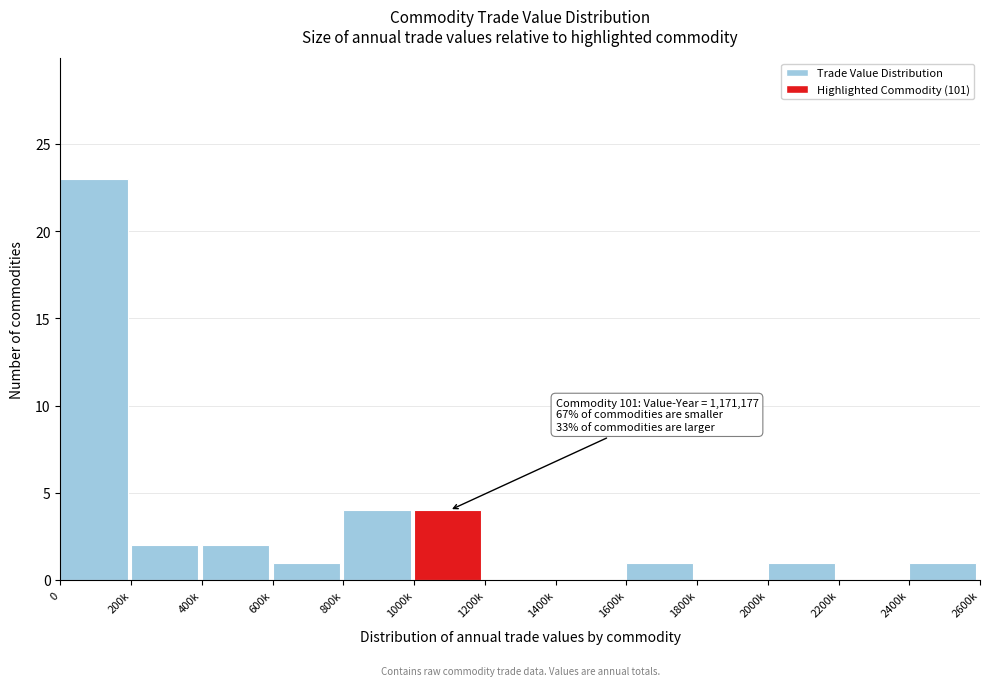

Reading left to right, transcribe all the data shown in this chart.

0=23	200k=2	400k=2	600k=1	800k=4	1000k=4	1200k=0	1400k=0	1600k=1	1800k=0	2000k=1	2200k=0	2400k=1